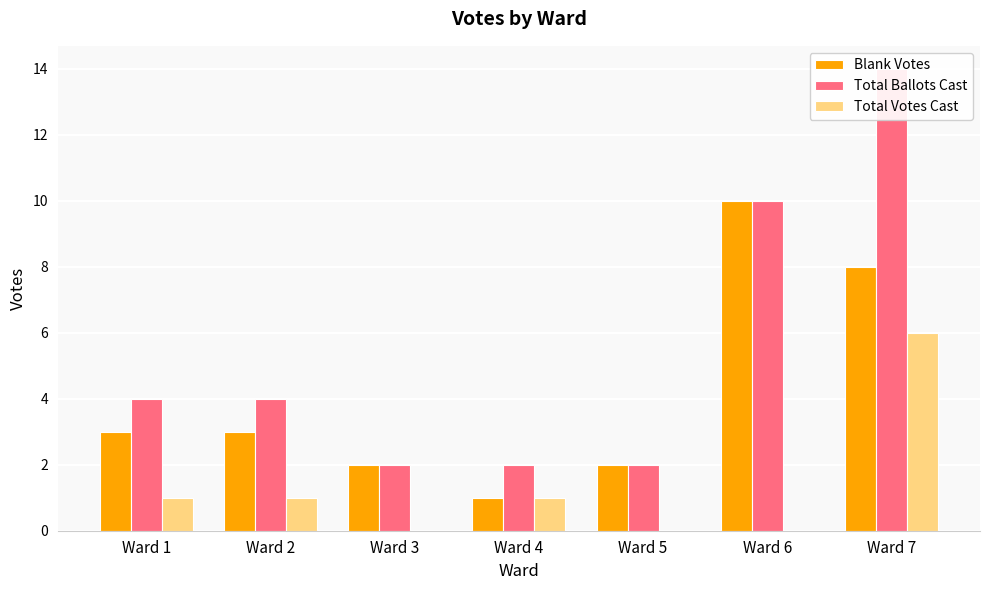

What are all the series names shown in the legend?

Blank Votes, Total Ballots Cast, Total Votes Cast